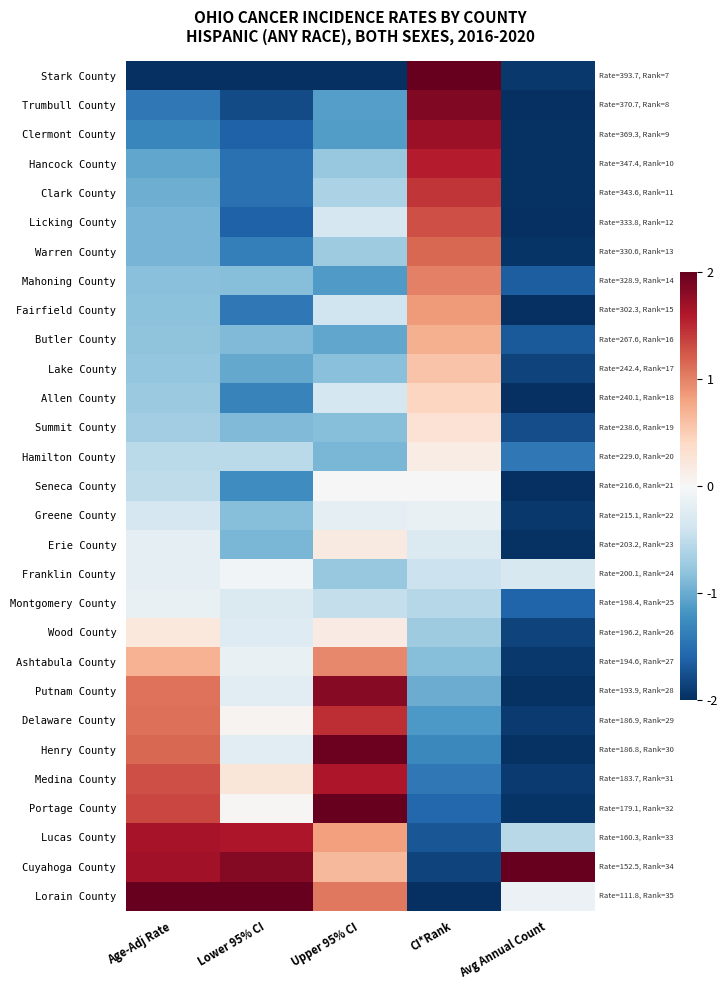

At how many categories does at least one series exceed 0?

5